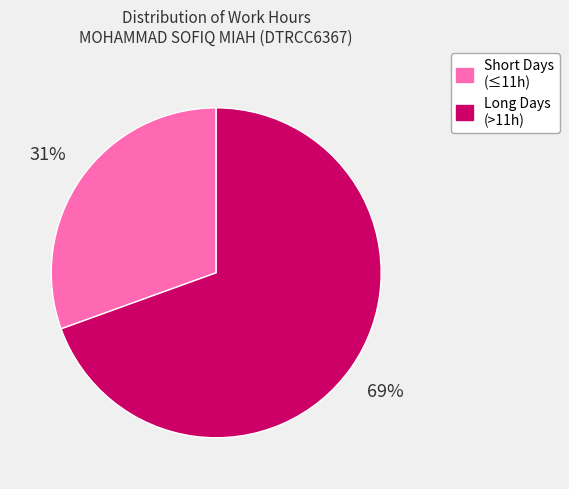

Does any single category account for the majority?

Yes